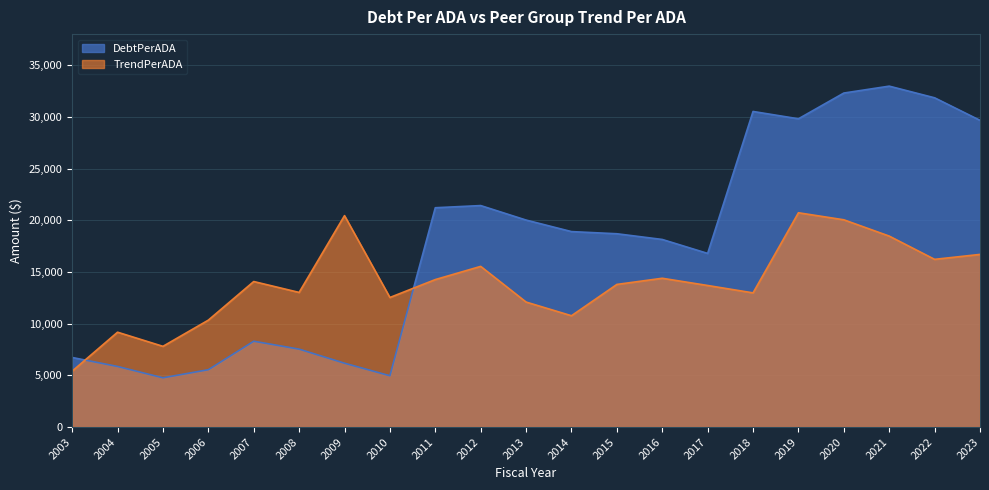

What is the lowest value of the DebtPerADA series?

4763.9